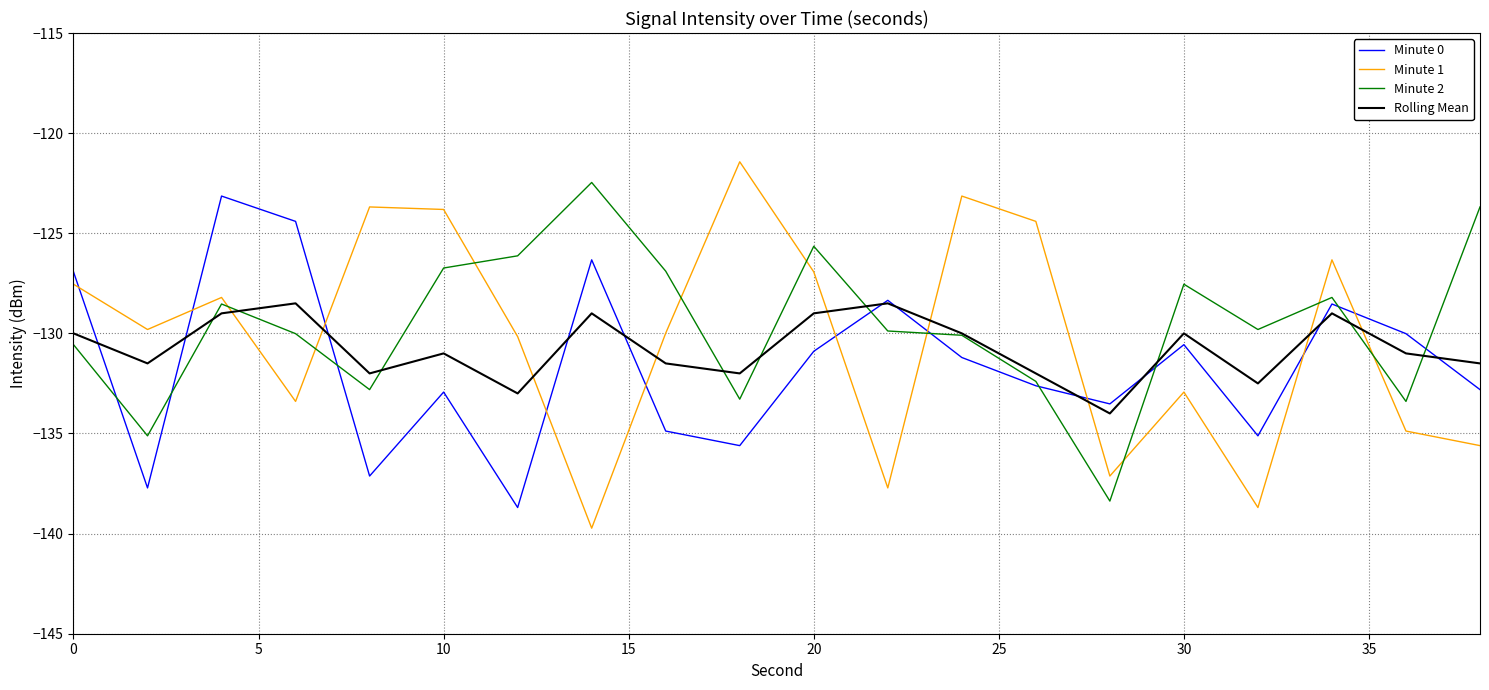

What is the maximum value shown in the chart?

-121.4